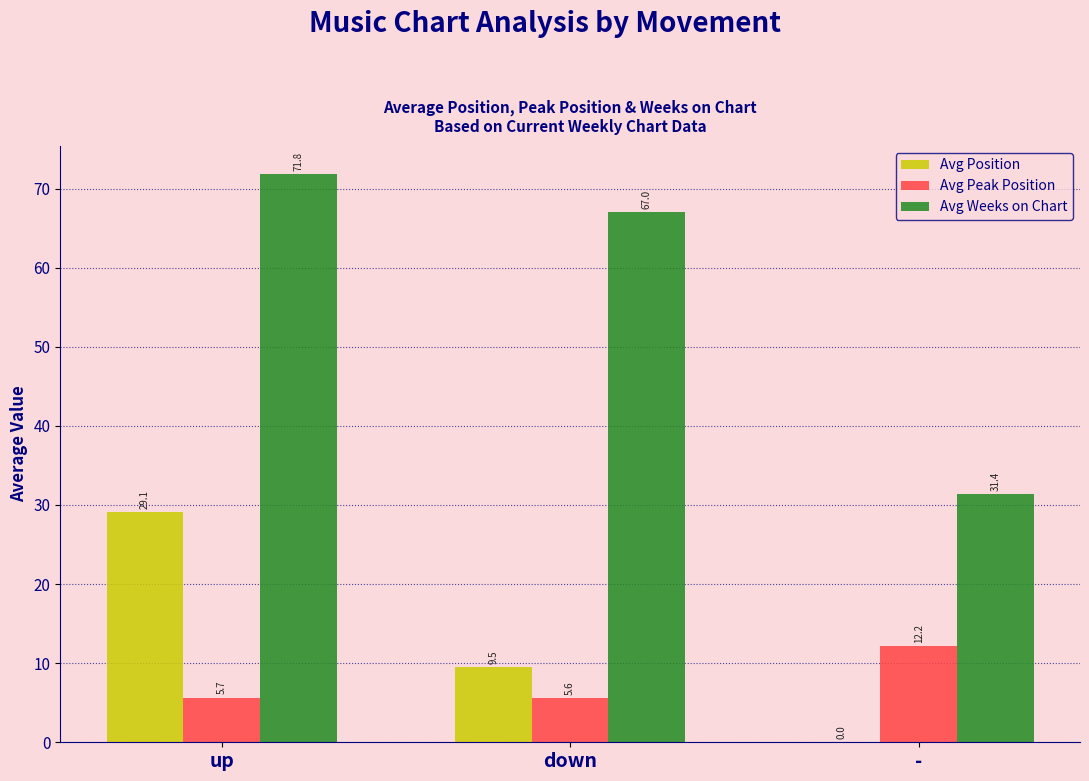

What is the sum of all Avg Position values?

38.6